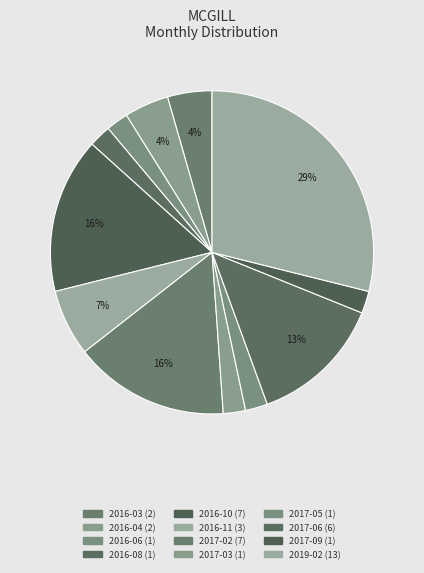

To the nearest percent, what portion does 2019-02 represent?

29%